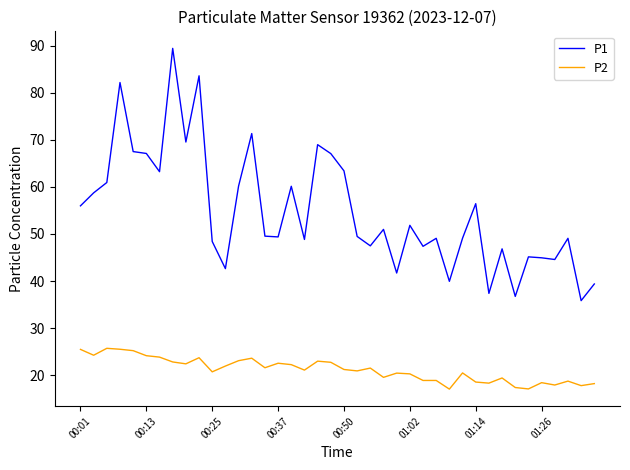

Which series has the largest total across all categories?

P1